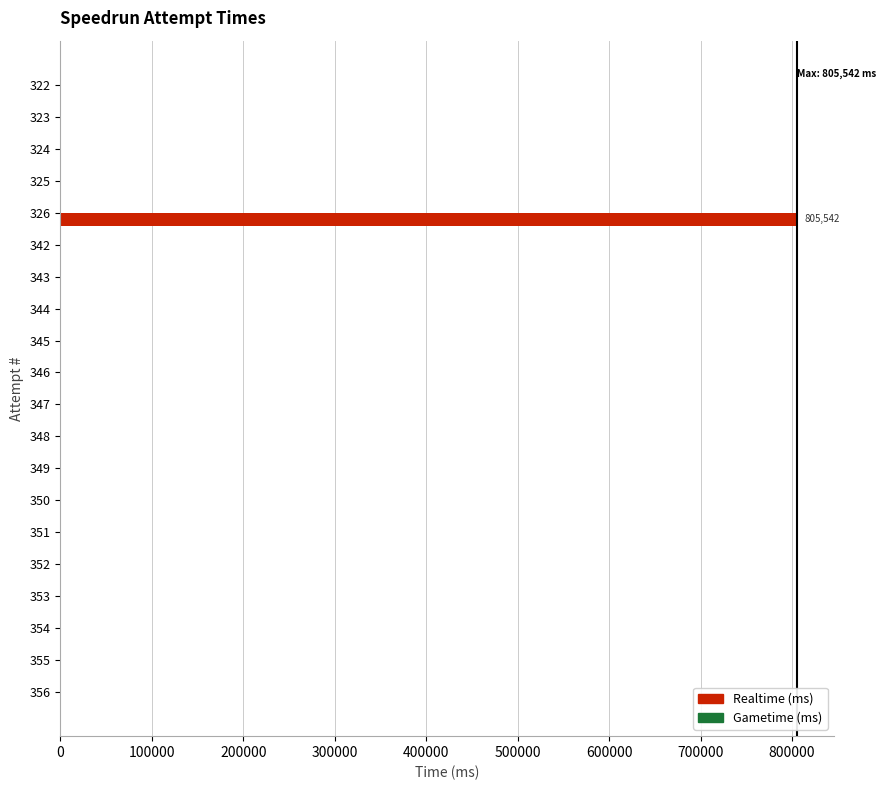

Are the bars horizontal?

Yes